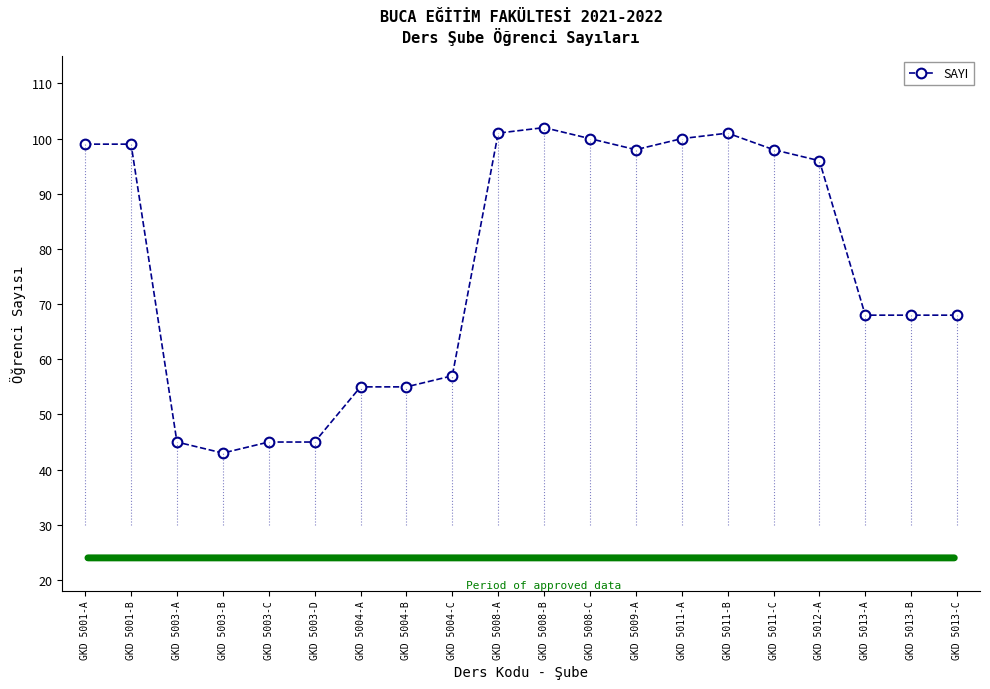

Reading left to right, extract all data points from this chart.

99	99	45	43	45	45	55	55	57	101	102	100	98	100	101	98	96	68	68	68